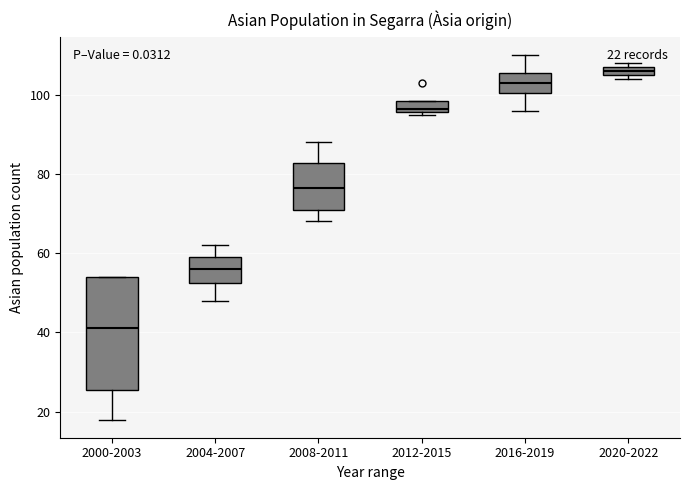

Which box's median line is the highest?

2020-2022